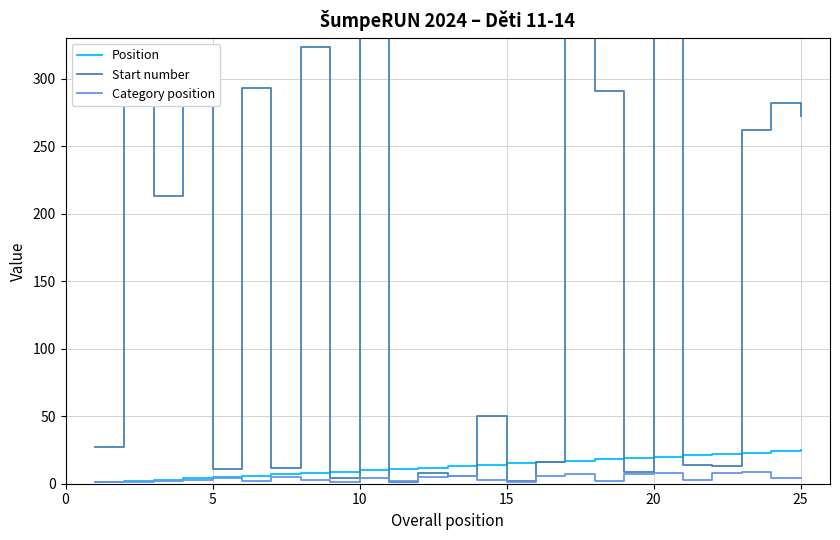

After their last crossing, which series has the higher values: Start number or Position?

Start number